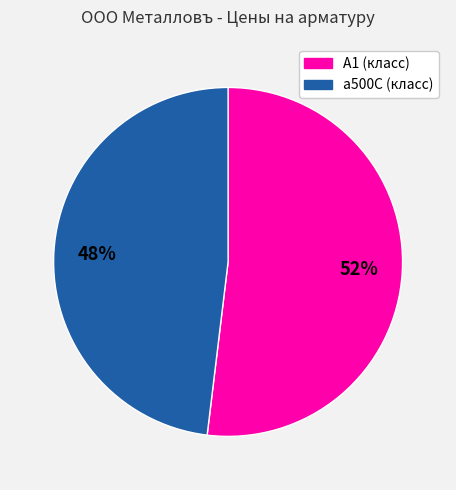

What is the smallest slice in the pie chart?

а500С (класс)